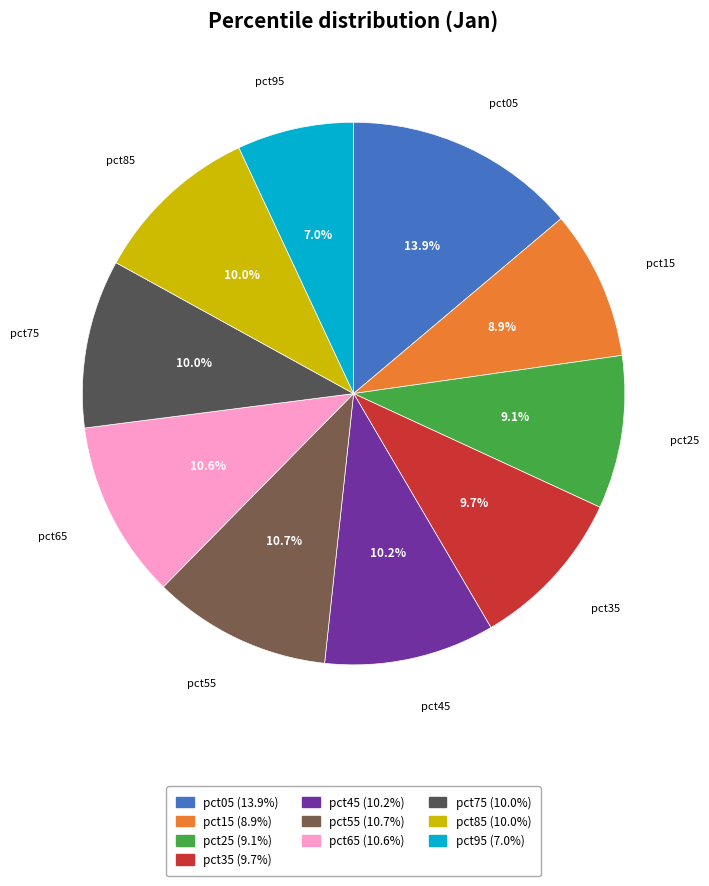

Is it true that pct15 is 9% of the pie?

True